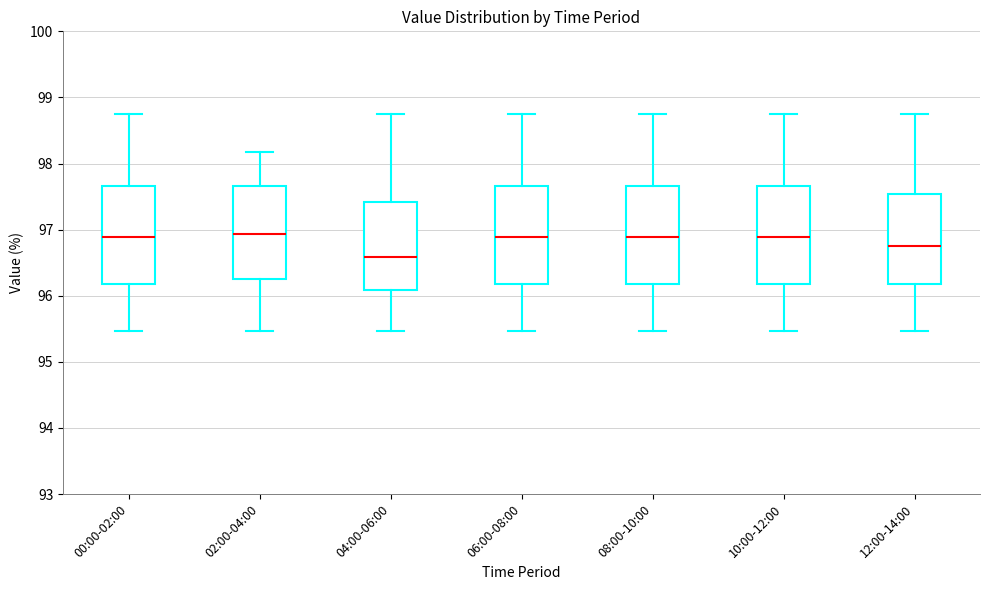

Reading left to right, transcribe this box plot: for each box, give where its median line is, the range the box spans, and where its two whiskers end, as read against the y-axis. The values are not printed on the chart, so give them approximately, as read against the axis.

00:00-02:00: median 96.9, box 96.2 to 97.7, whiskers 95.5 to 98.8
02:00-04:00: median 96.9, box 96.3 to 97.7, whiskers 95.5 to 98.2
04:00-06:00: median 96.6, box 96.1 to 97.4, whiskers 95.5 to 98.8
06:00-08:00: median 96.9, box 96.2 to 97.7, whiskers 95.5 to 98.8
08:00-10:00: median 96.9, box 96.2 to 97.7, whiskers 95.5 to 98.8
10:00-12:00: median 96.9, box 96.2 to 97.7, whiskers 95.5 to 98.8
12:00-14:00: median 96.8, box 96.2 to 97.5, whiskers 95.5 to 98.8